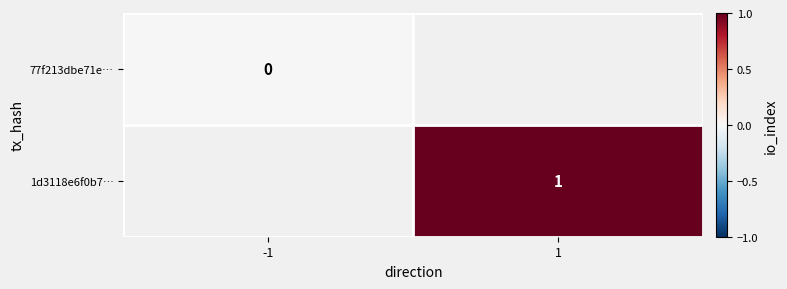

How many data points does each series have?

2